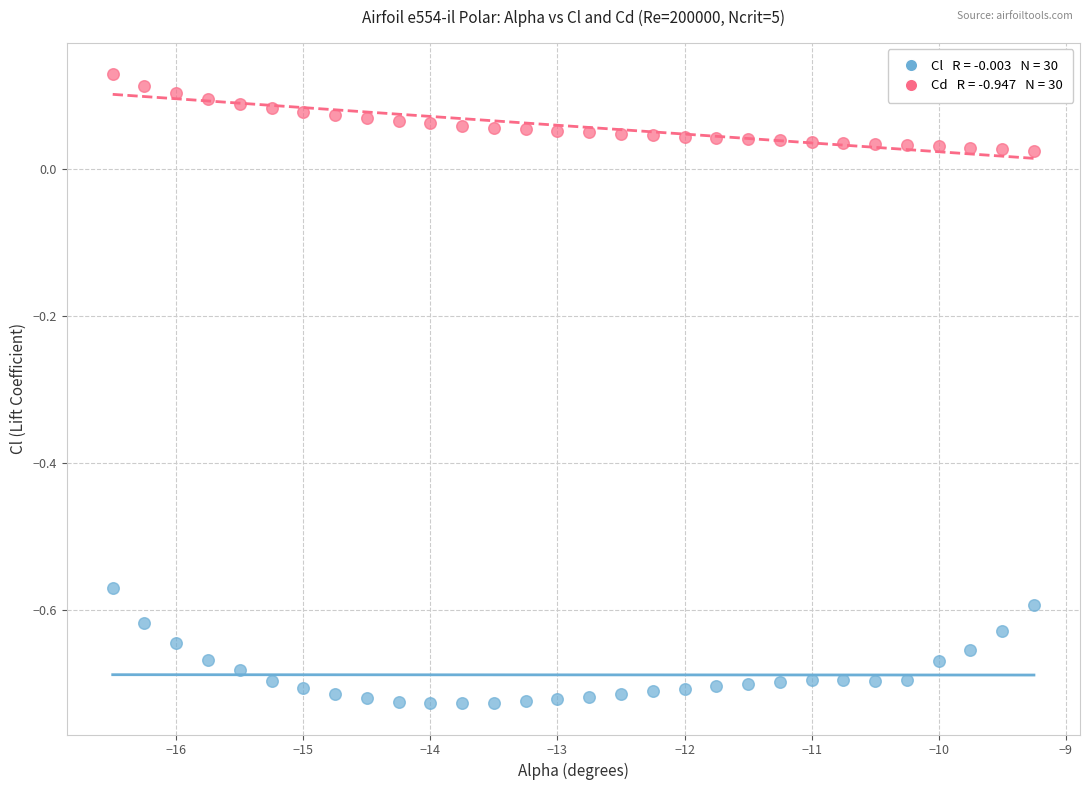

Across all data points, what is the range of Y values (max minus min)?

0.9